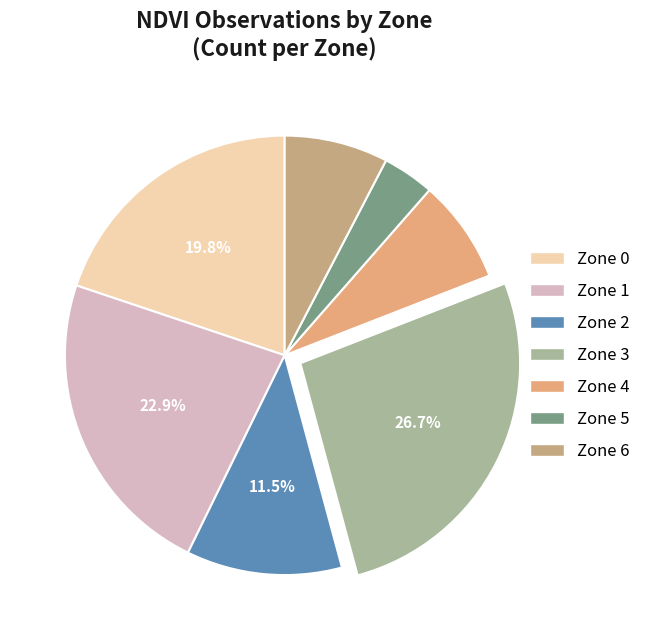

Do Zone 2 and Zone 5 together represent more than half of the pie?

No